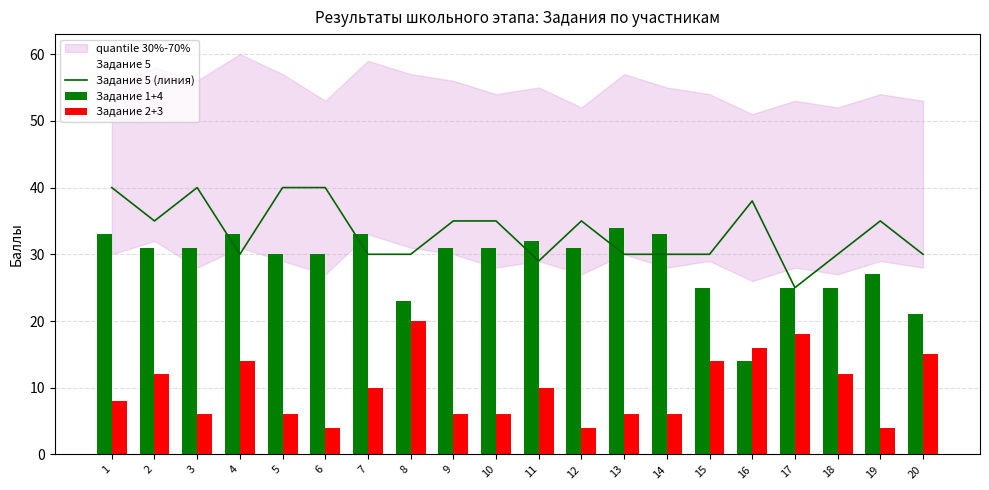

What is the maximum value for Задание 1+4?

34